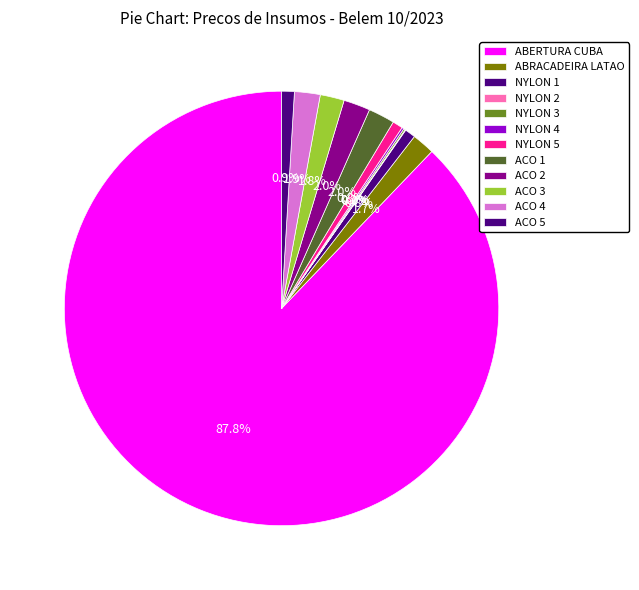

Is the sum of NYLON 3 and ABERTURA CUBA greater than half?

Yes